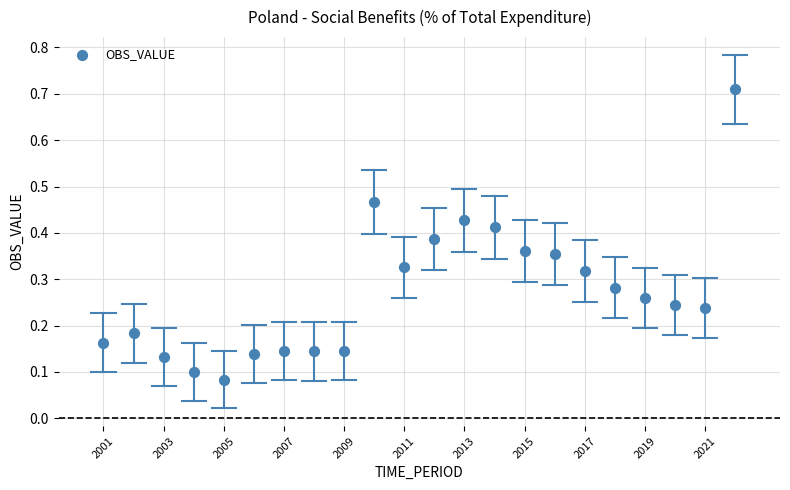

What is the range of Y values (max minus min)?

0.6